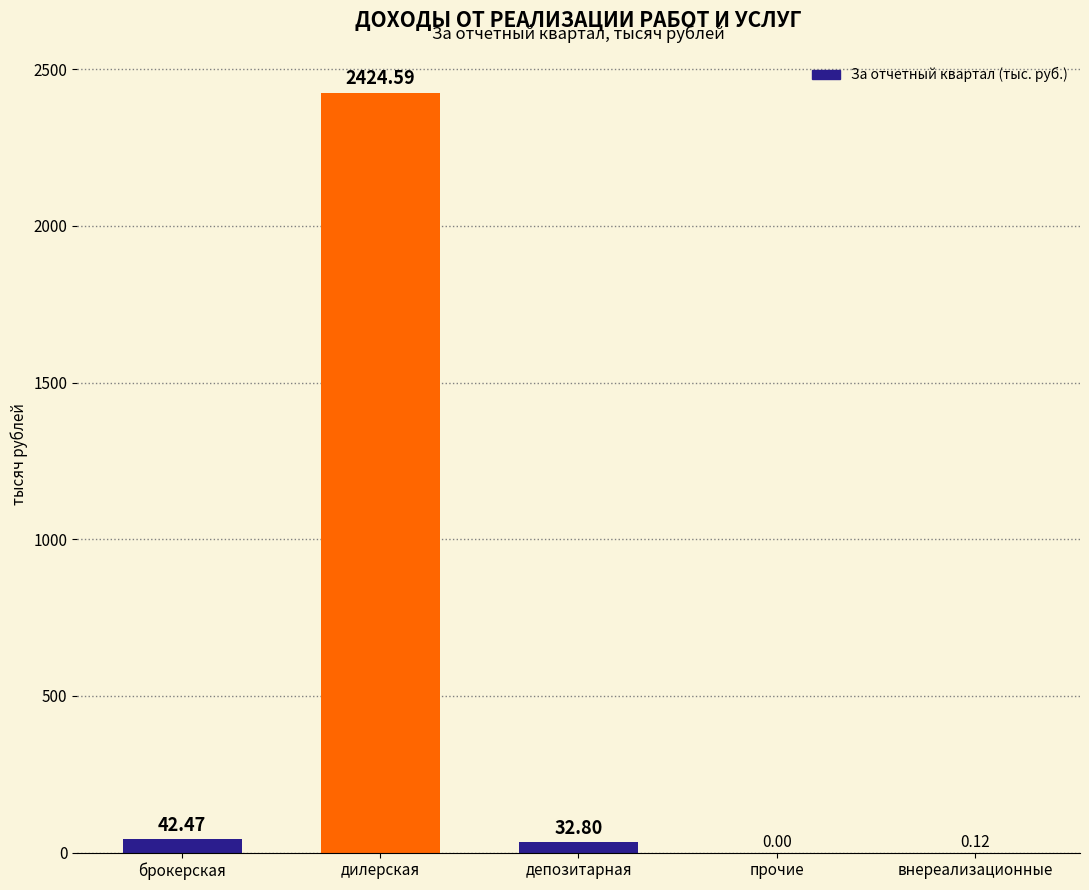

Which label corresponds to the largest value in the chart?

дилерская